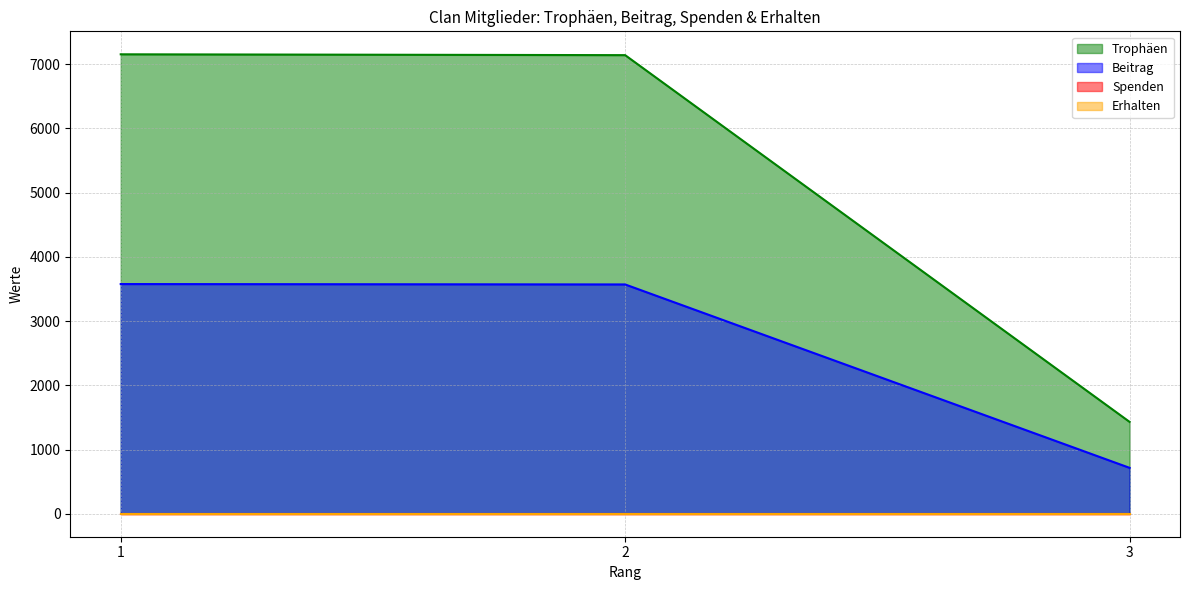

Reading left to right, transcribe all the data shown in this chart.

Trophäen: 7155	7142	1431
Beitrag: 3577	3571	715